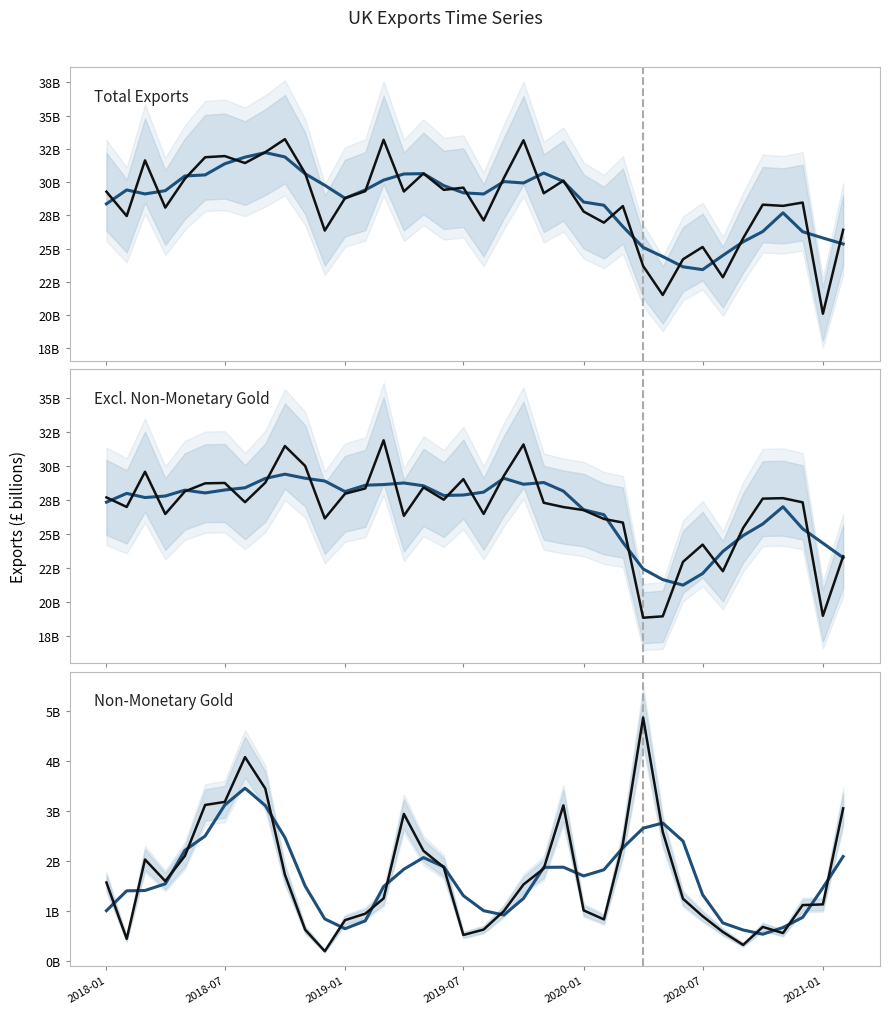

Is the value of Excl. Non-Monetary Gold at 34 greater than the value of Total Exports at 25?

Yes